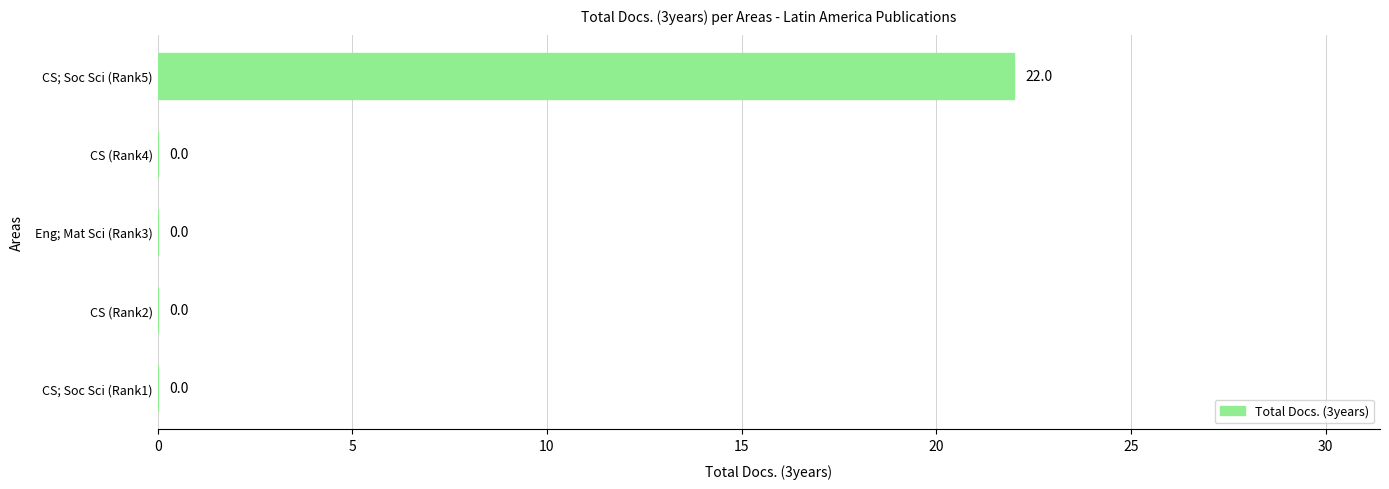

Reading bottom to top, extract all data points from this chart.

CS; Soc Sci (Rank1)=0	CS (Rank2)=0	Eng; Mat Sci (Rank3)=0	CS (Rank4)=0	CS; Soc Sci (Rank5)=22